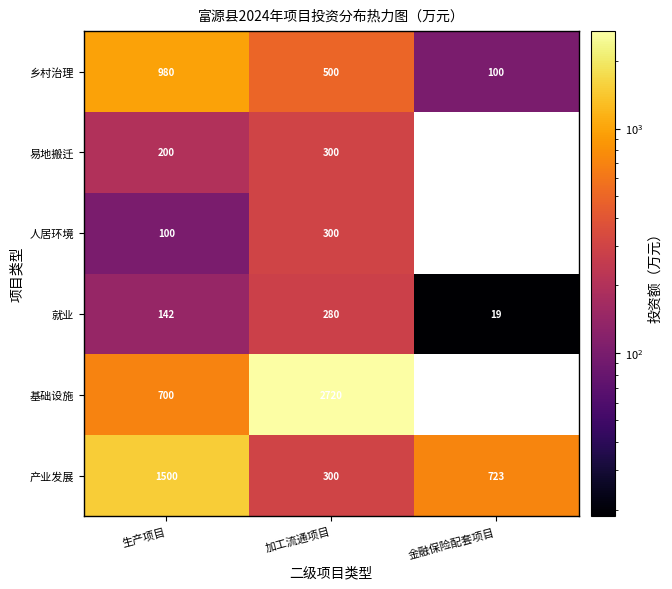

The 基础设施 series shows 1245.4 at 生产项目. True or false?

False